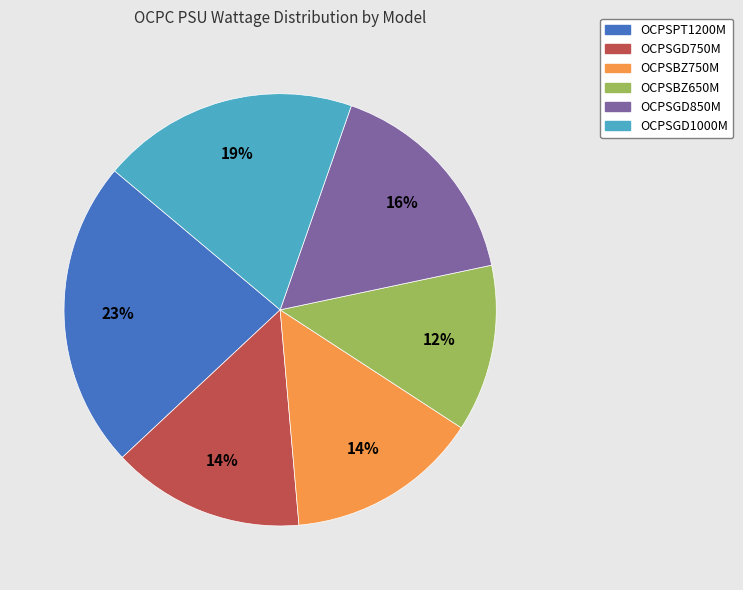

To the nearest percent, what percentage of the pie is OCPSGD850M?

16%